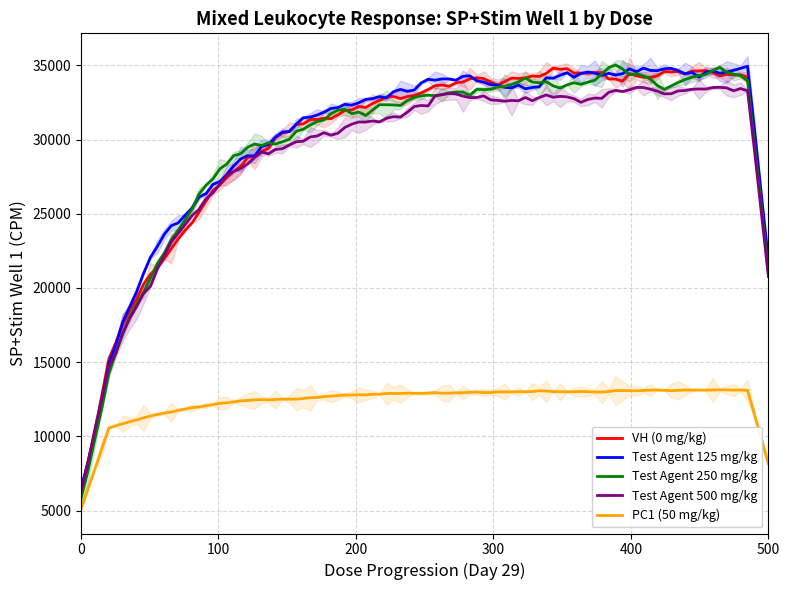

True or false: VH (0 mg/kg) and PC1 (50 mg/kg) intersect in this chart.

False